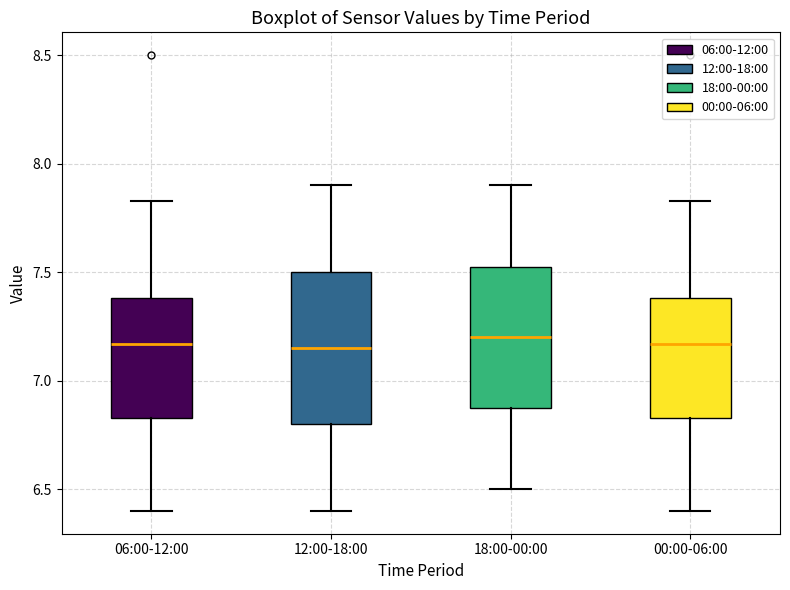

Reading left to right, read every box against the y-axis: the position of its median line, the range the box covers, and the ends of its whiskers. The values are not printed on the chart, so give them approximately, as read against the axis.

06:00-12:00: median 7.15, box 6.85 to 7.40, whiskers 6.40 to 7.85
12:00-18:00: median 7.15, box 6.80 to 7.50, whiskers 6.40 to 7.90
18:00-00:00: median 7.20, box 6.90 to 7.55, whiskers 6.50 to 7.90
00:00-06:00: median 7.15, box 6.85 to 7.40, whiskers 6.40 to 7.85